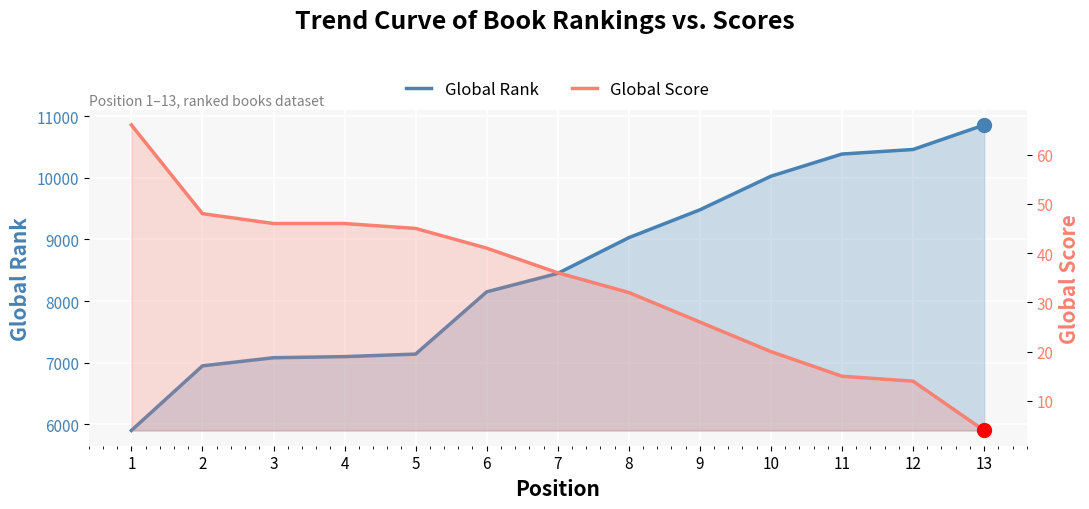

Which category has the lowest value across all series?

13